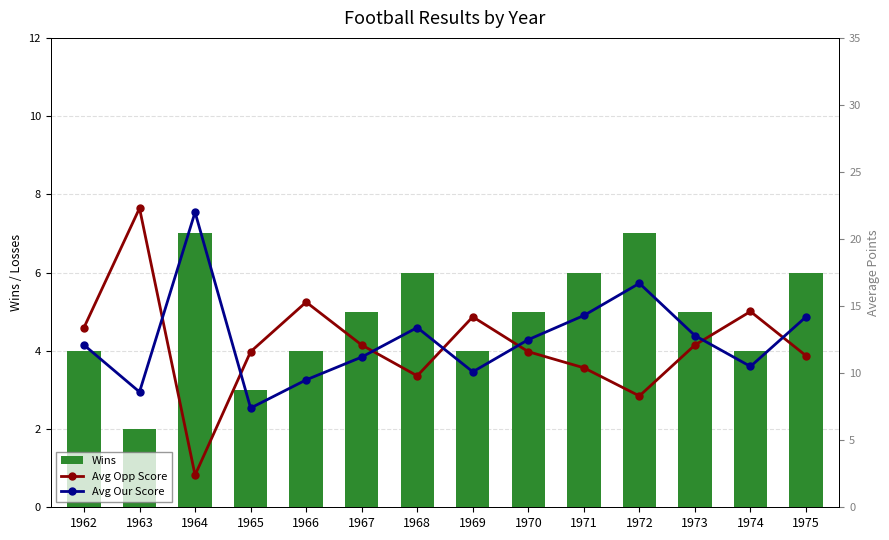

Which series has the largest range (max minus min)?

Avg Opp Score